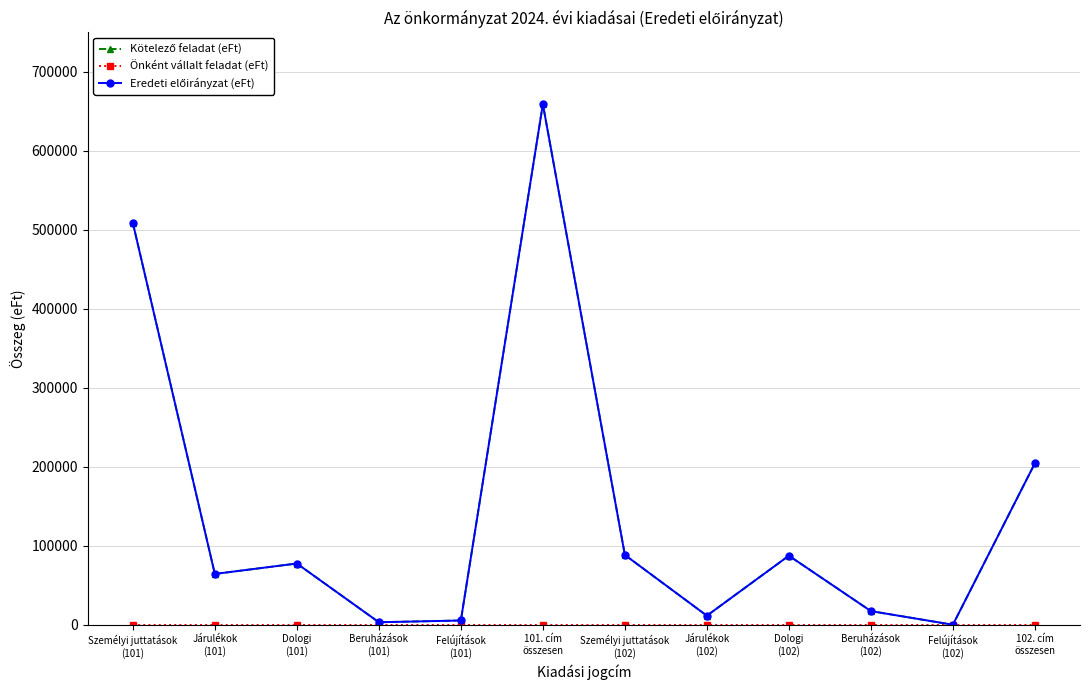

What is the label of the 5th point from the left?

Felújítások
(101)